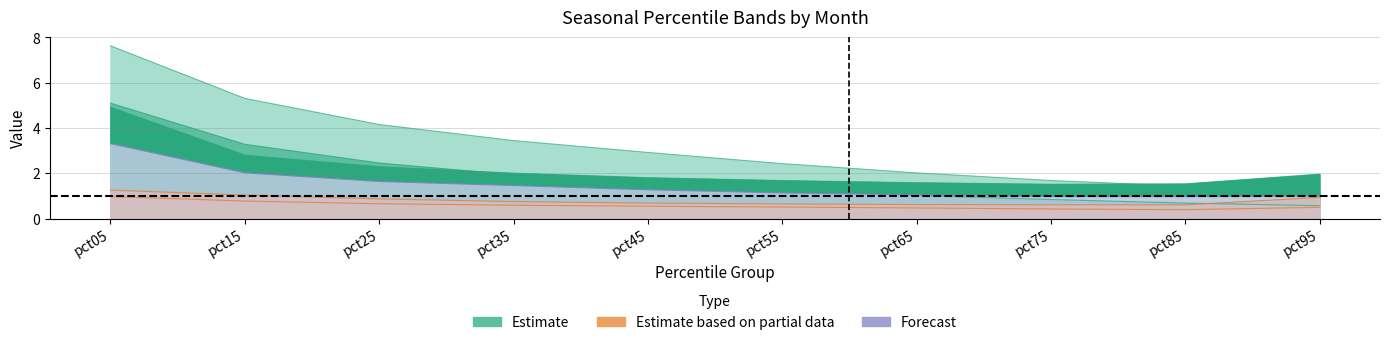

True or false: May line and Jun line cross at least once.

False